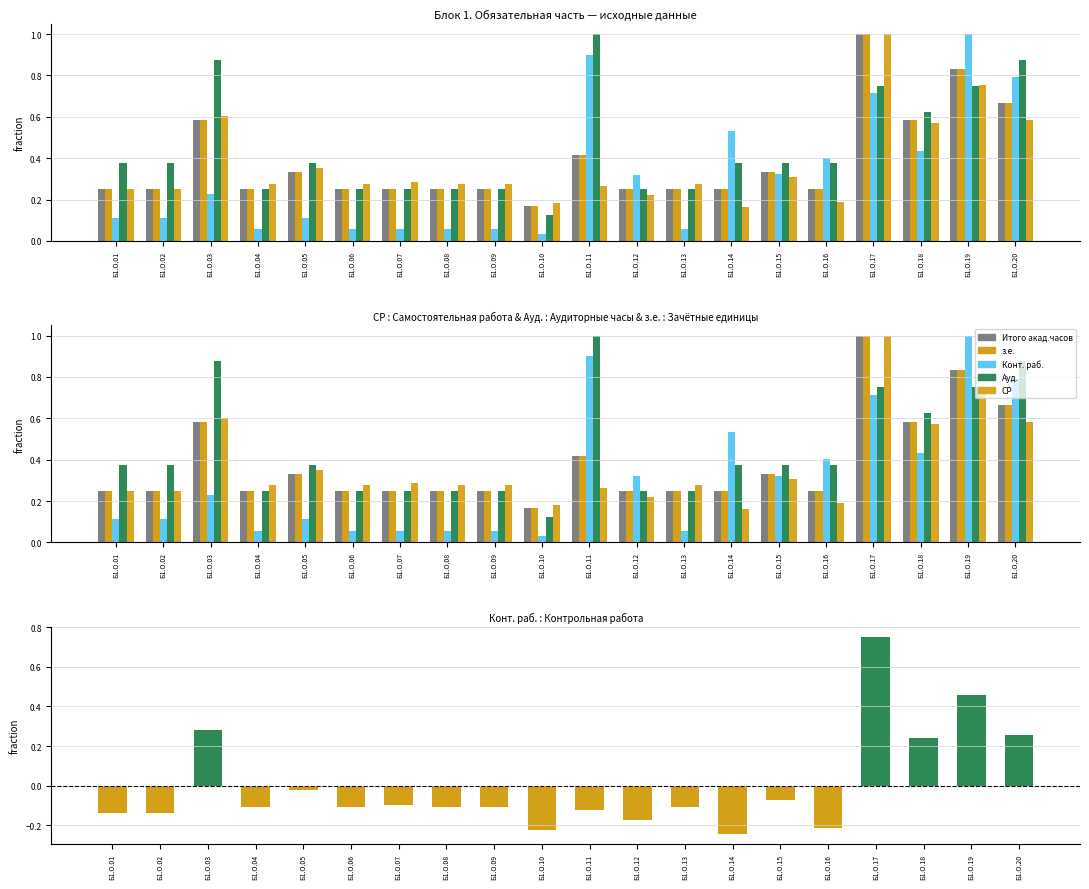

Between Б1.О.05 and Б1.О.19, which series saw the biggest shift?

Конт. раб.